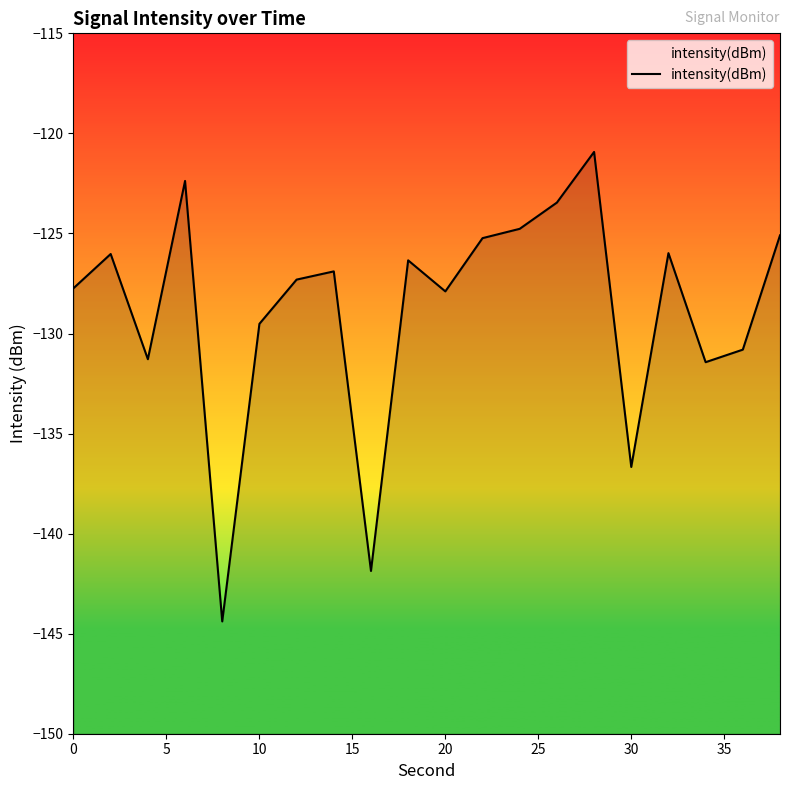

How many interior local peaks (higher than both neighbors) does the data have?

6